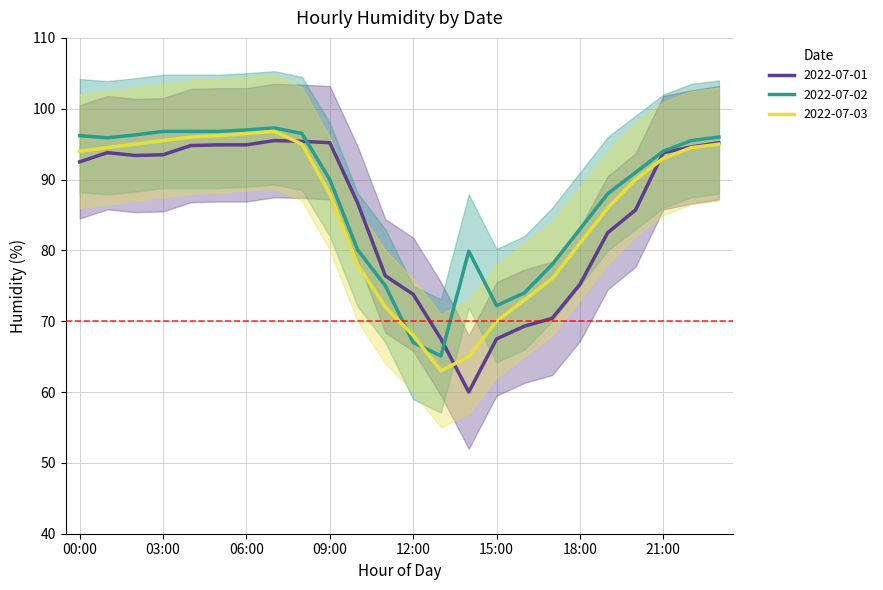

Is the value of 2022-07-02 at 21:00 greater than the value of 2022-07-03 at 19:00?

Yes